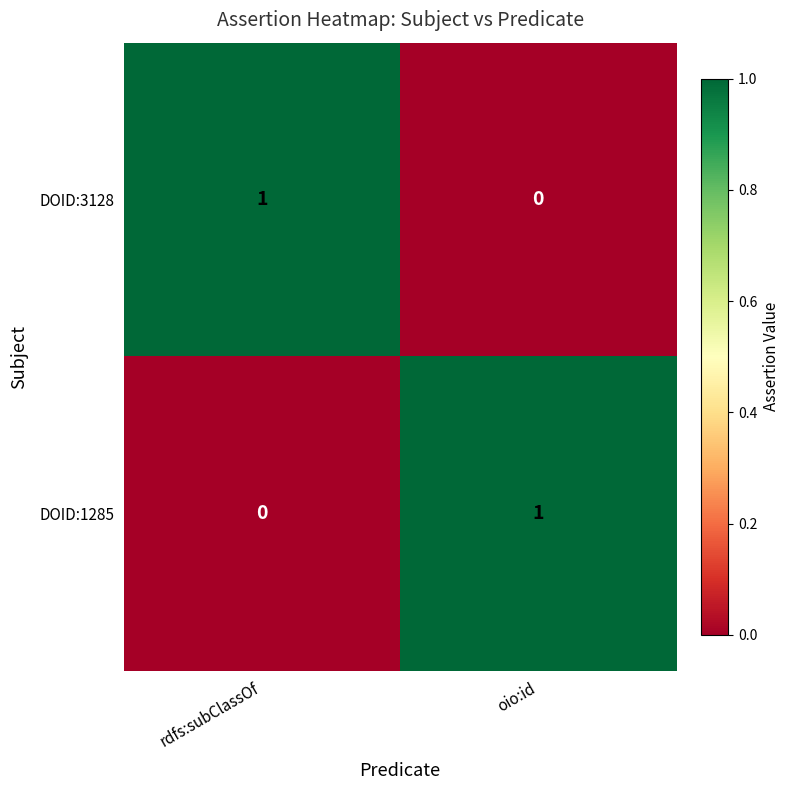

How many series are shown in this chart?

2